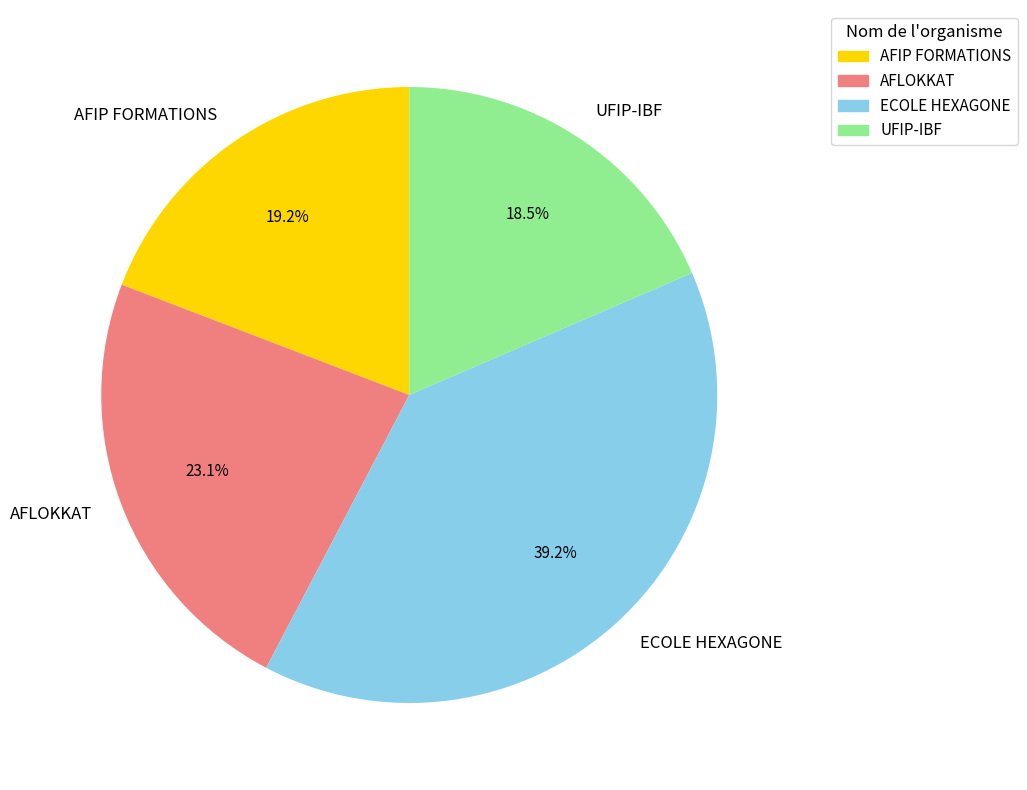

Is it true that AFLOKKAT is 23% of the pie?

True